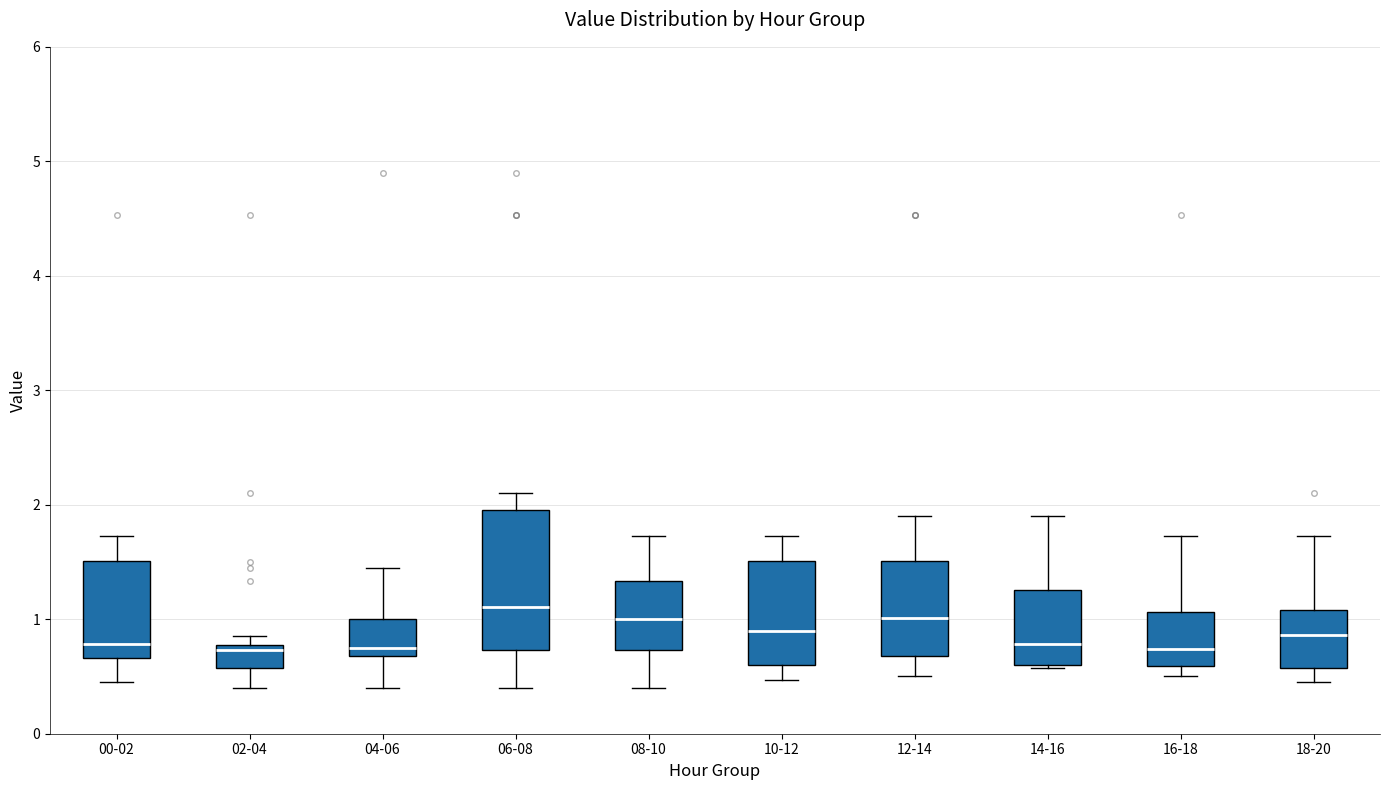

Where is the lower edge of the box for 02-04 on the y-axis? The values are not printed on the chart, so give them approximately, as read against the axis.

0.6